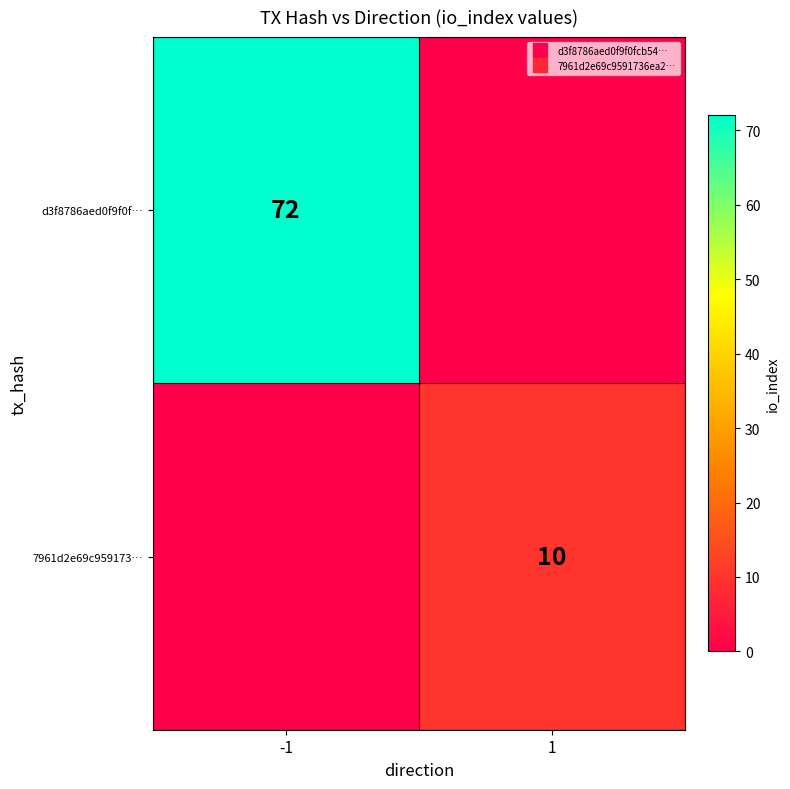

What value does the d3f8786aed0f9f0f… series have at -1?

72